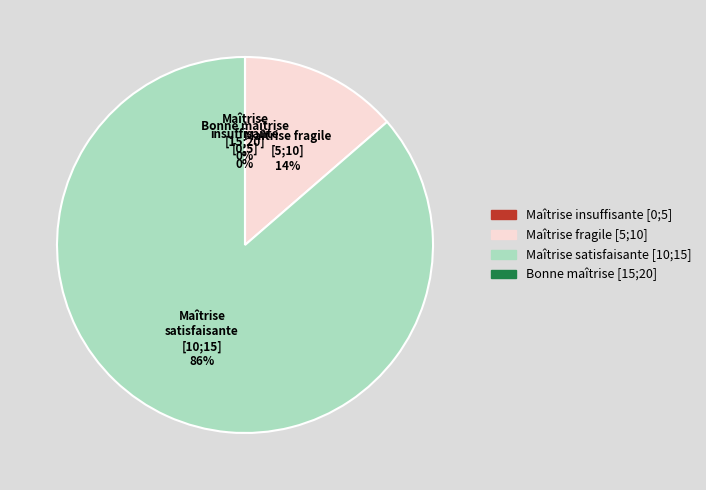

True or false: 4 accounts for 16% of the total.

False